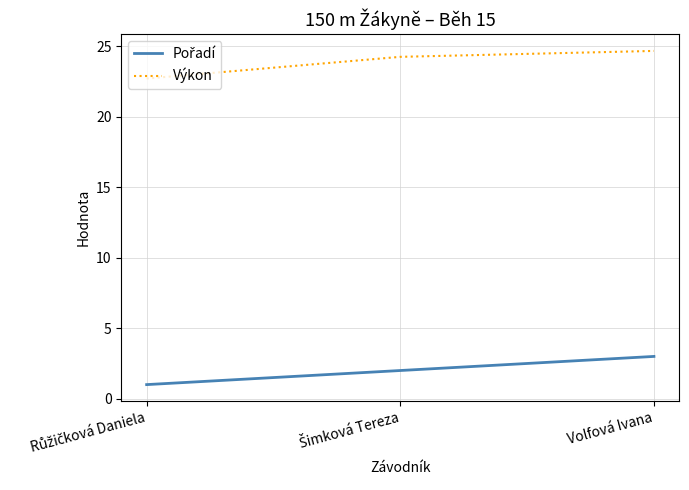

What value does the Výkon series have at Volfová Ivana?

24.7